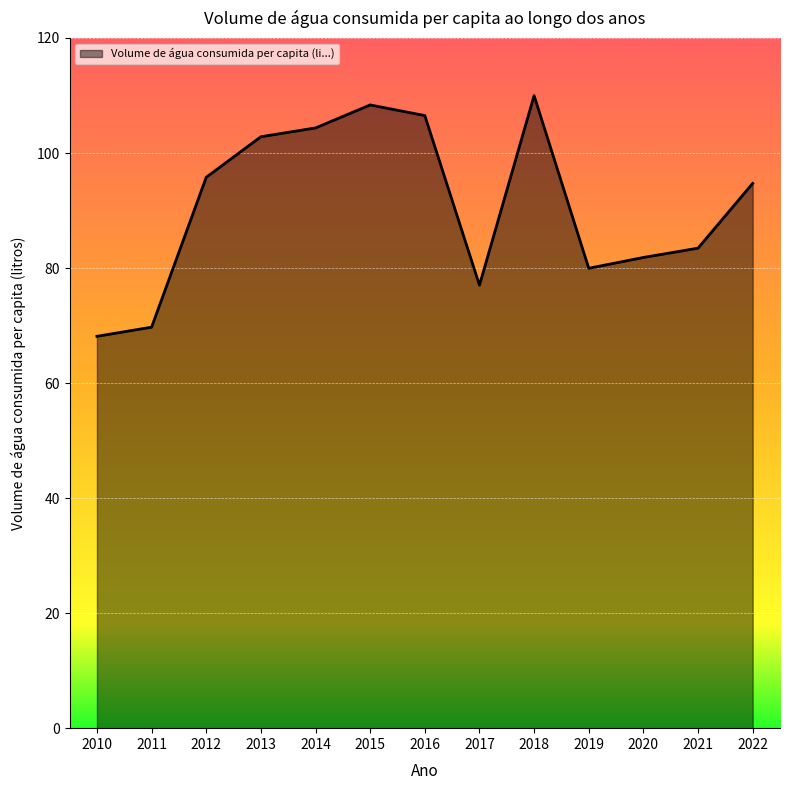

What is the approximate value at 2015?

108.4